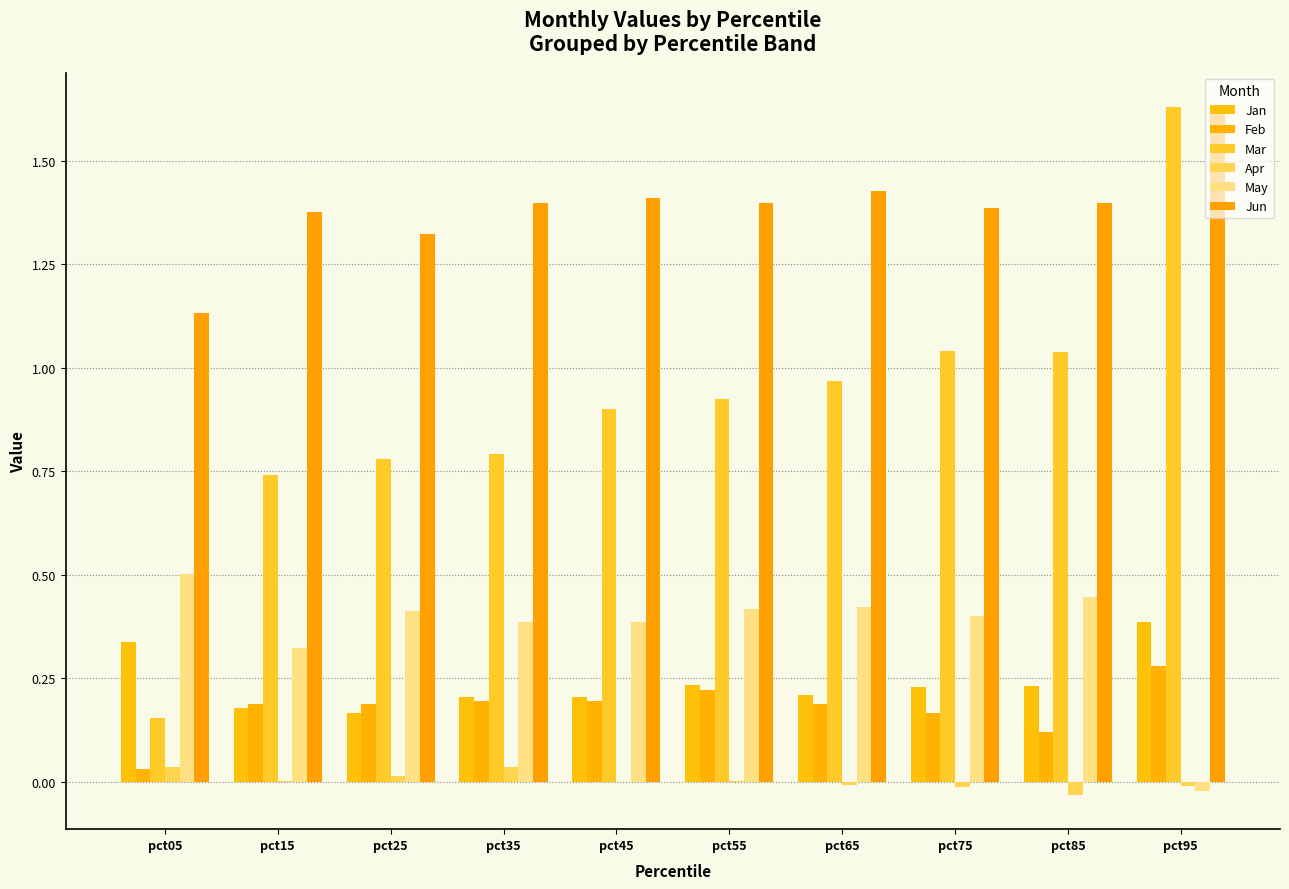

Count the number of categories in the chart.

10